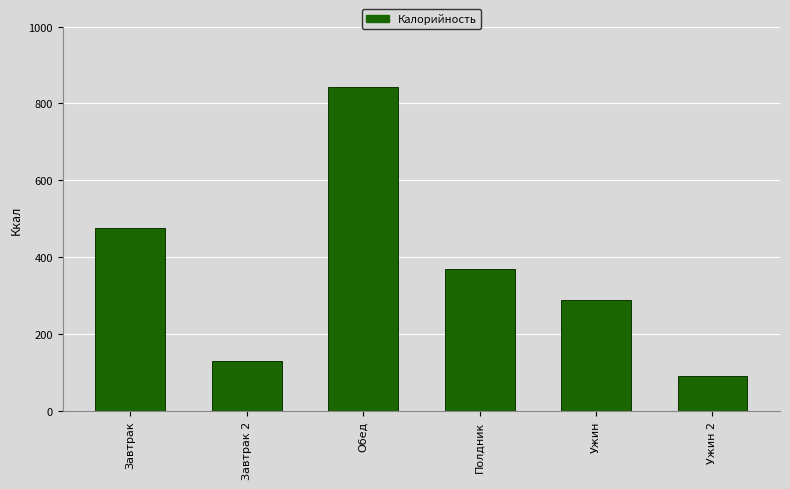

Are the bars horizontal?

No